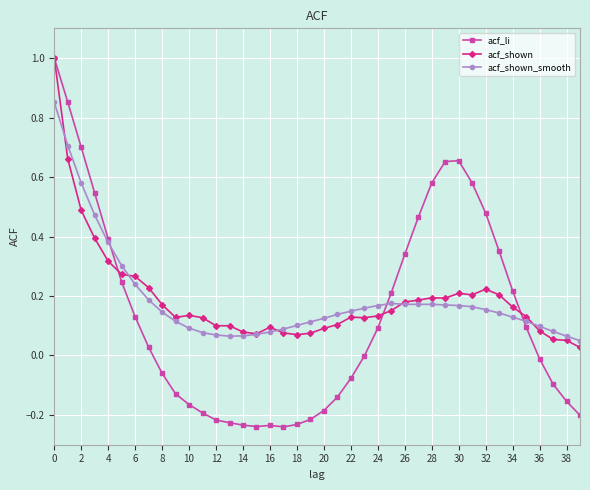

What is the greatest value displayed?

1.0